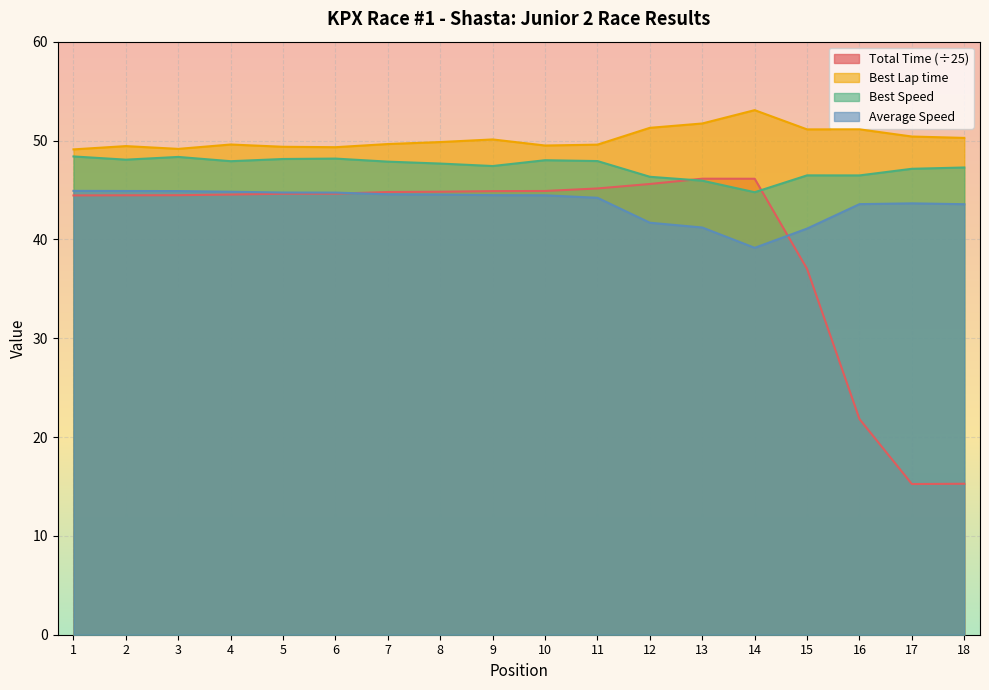

What is the value of the Best Lap time point at the 13th from the left?

51.7